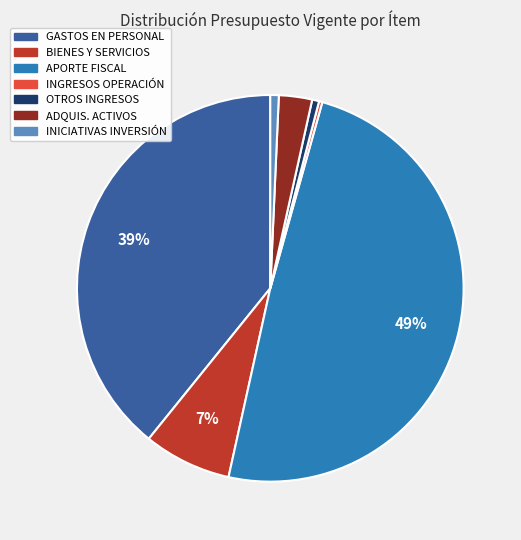

To the nearest percent, what is the difference between the largest and smallest slice percentages?

49%